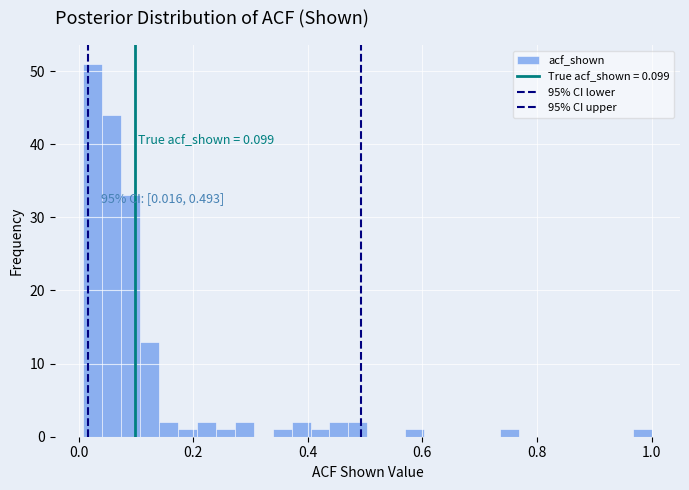

Around what value on the x-axis is the tallest bar? Give the approximate position of its centre, as read against the axis.

0.02